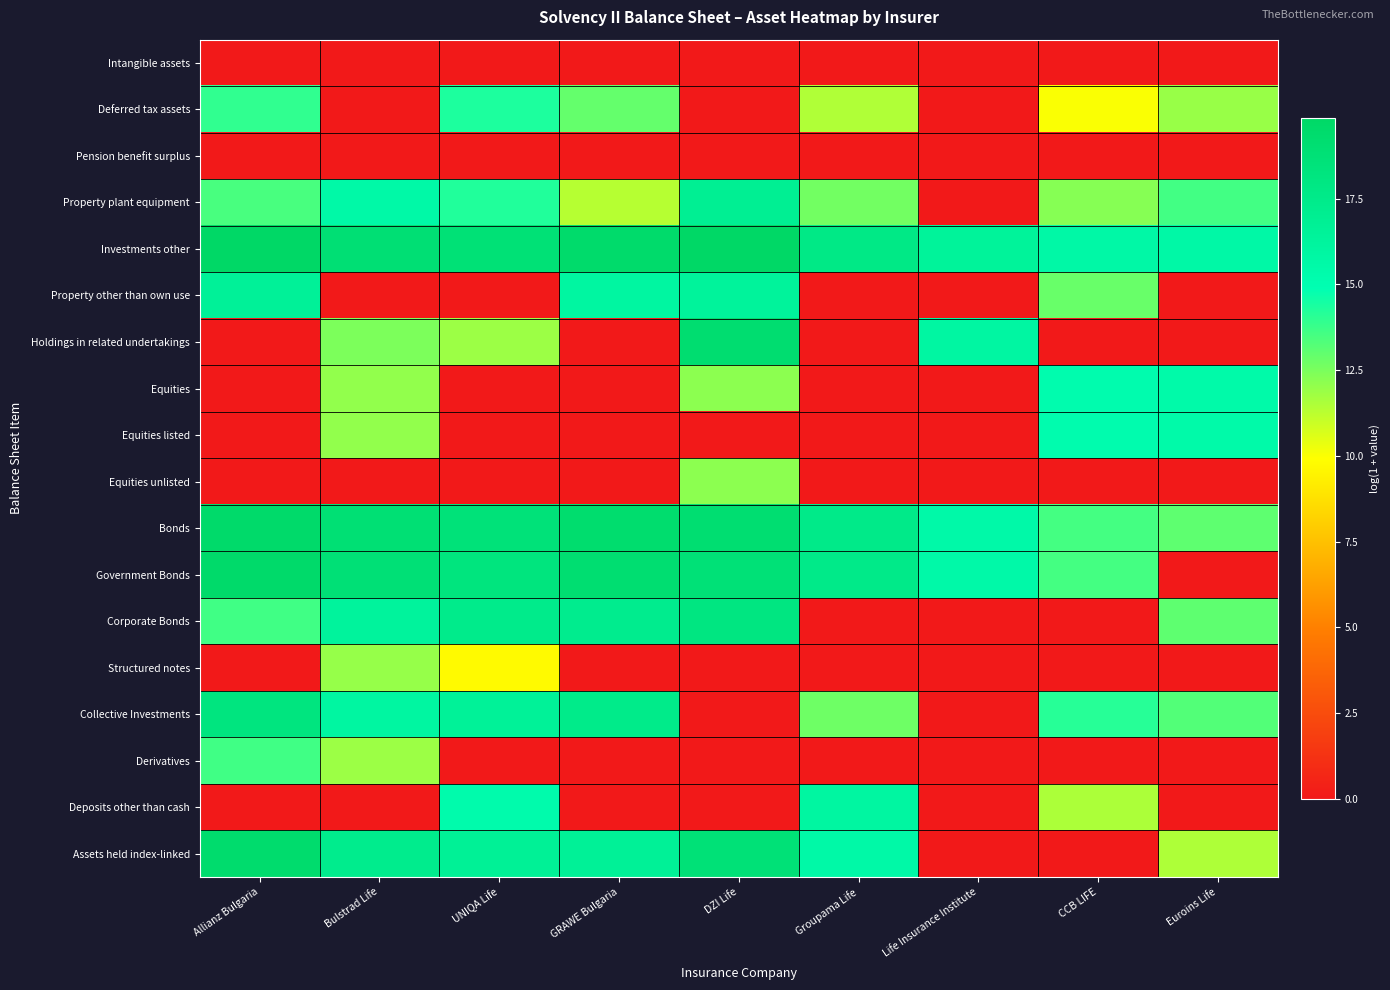

Which series has the largest total across all categories?

Investments other